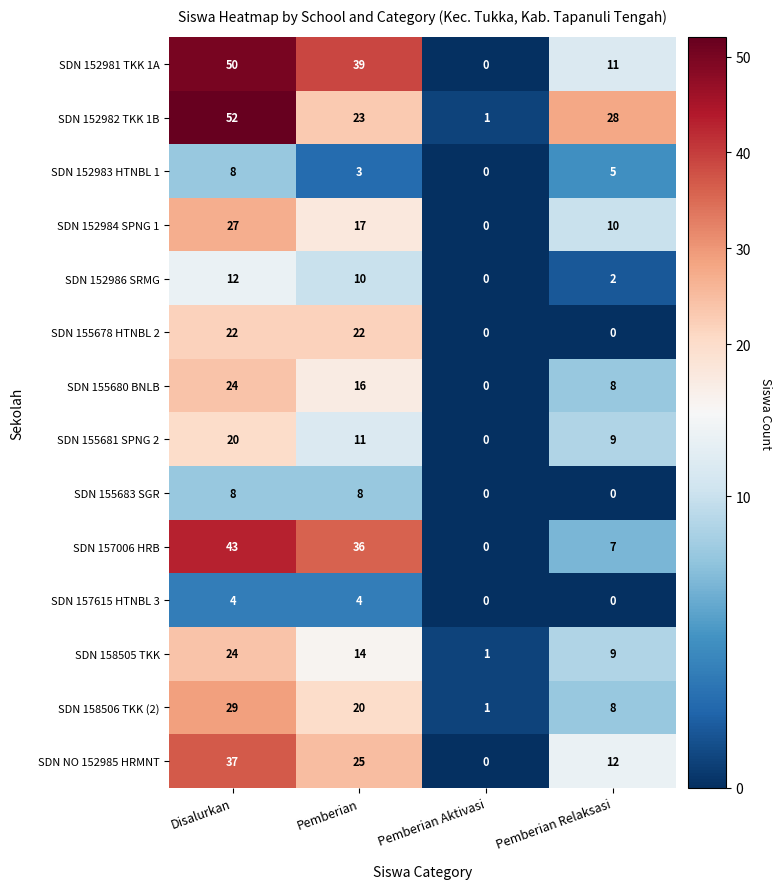

Count the SDN 155681 SPNG 2 values in the range 9 to 20.

3